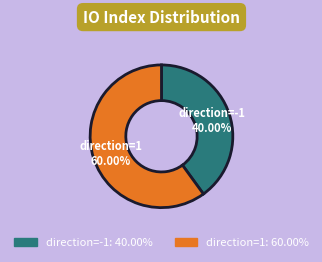

Count the number of slices in the pie.

2